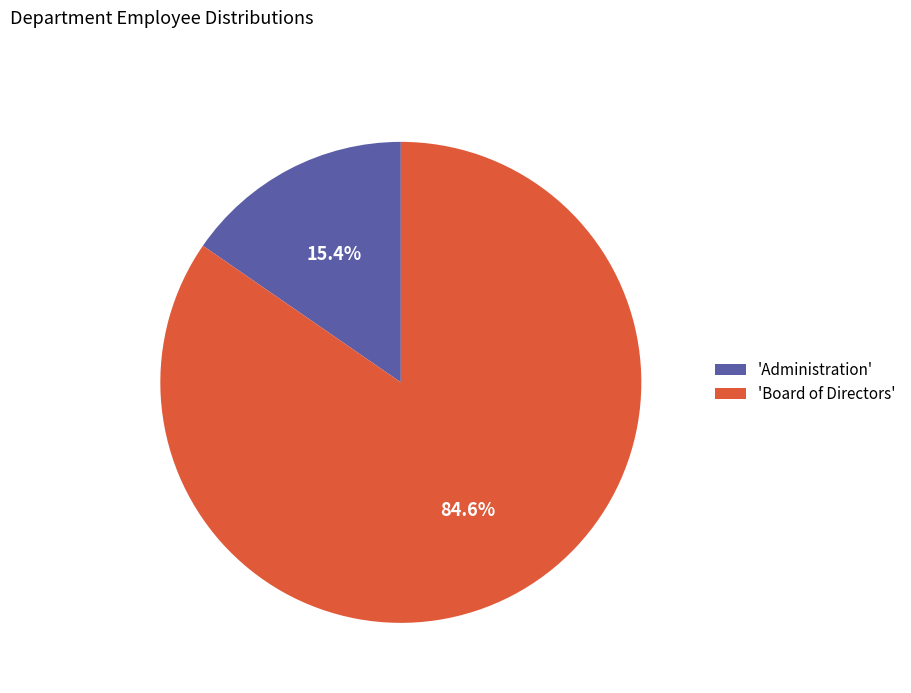

Which category accounts for the majority?

'Board of Directors'